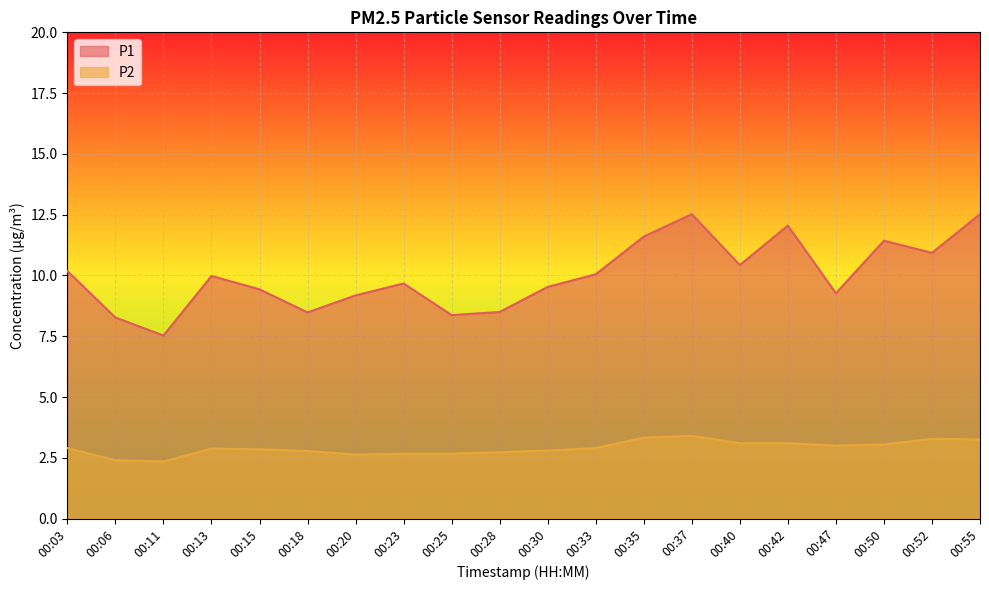

List the series in order of their peak value, highest first.

P1, P2